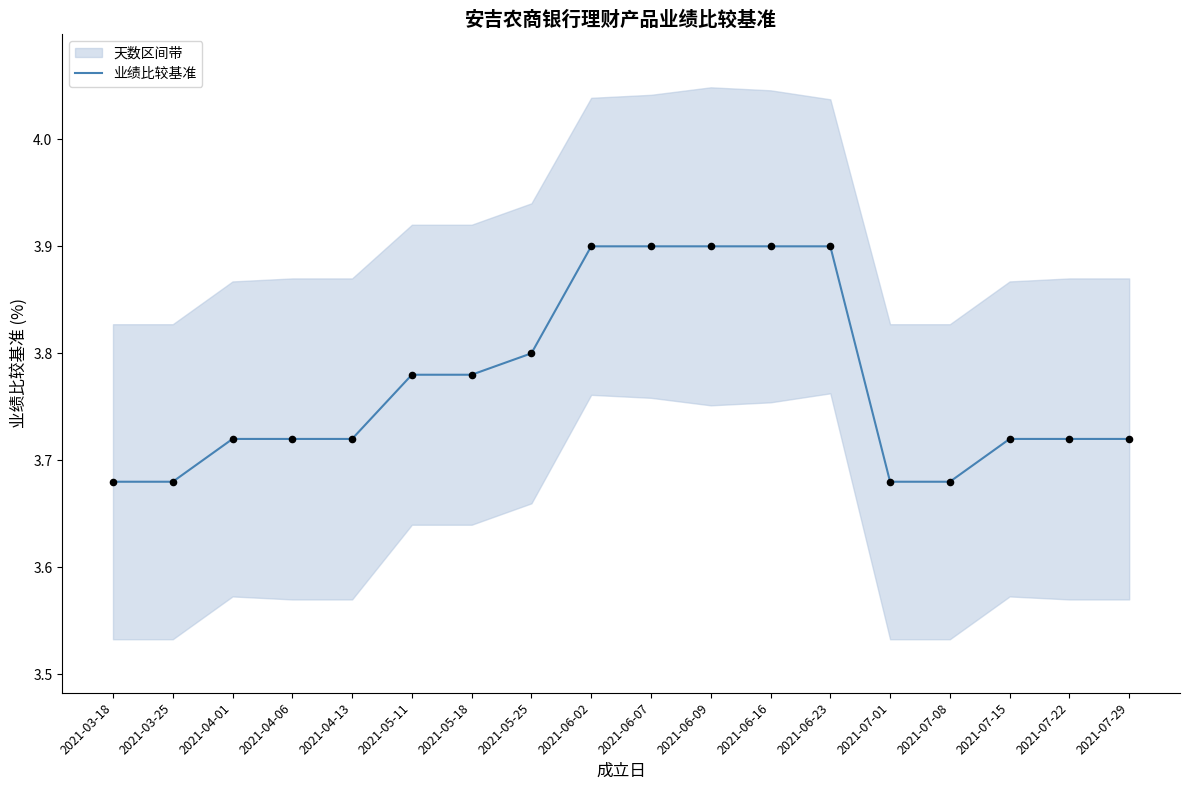

What is the change in value from 2021-06-16 to 2021-07-08?

-0.2